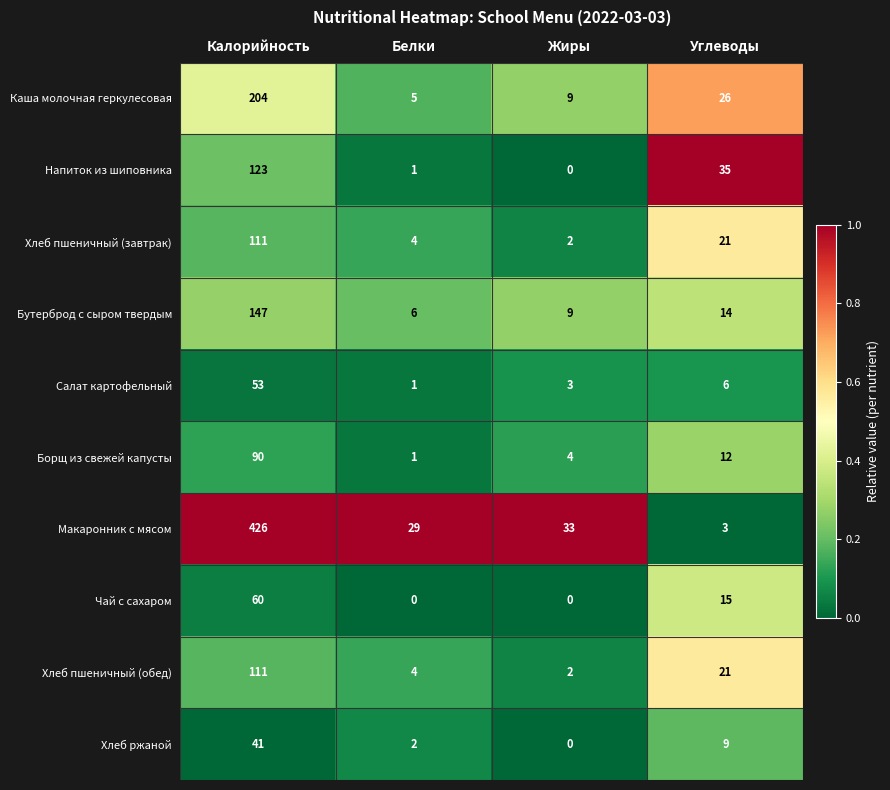

Rank the categories by Напиток из шиповника value from highest to lowest.

Калорийность, Углеводы, Белки, Жиры